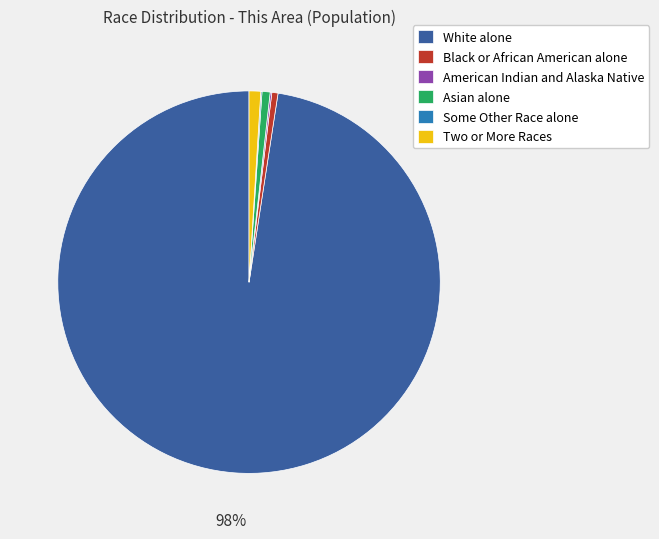

Which slice is the largest?

White alone